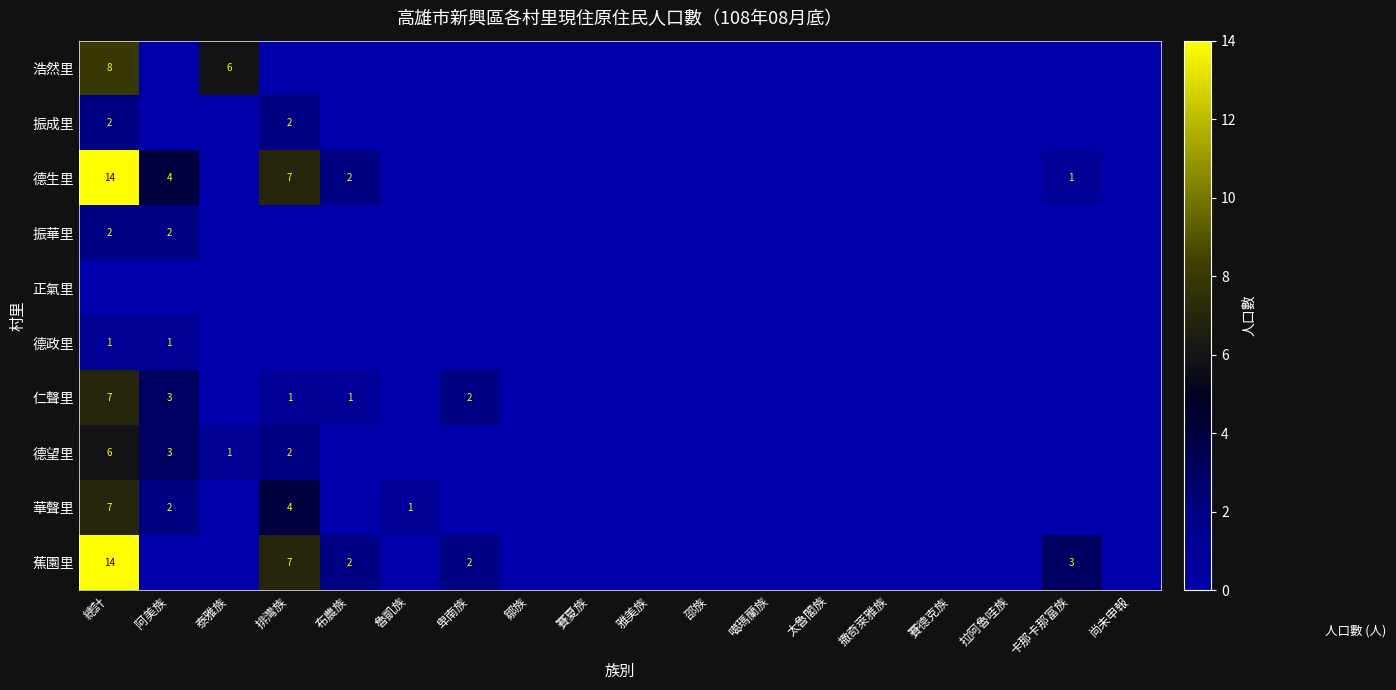

How many values in the 浩然里 series exceed 0?

2